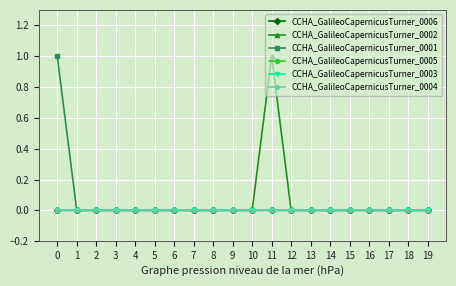

What is the difference between the maximum and minimum values in the CCHA_GalileoCapernicusTurner_0001 series?

1